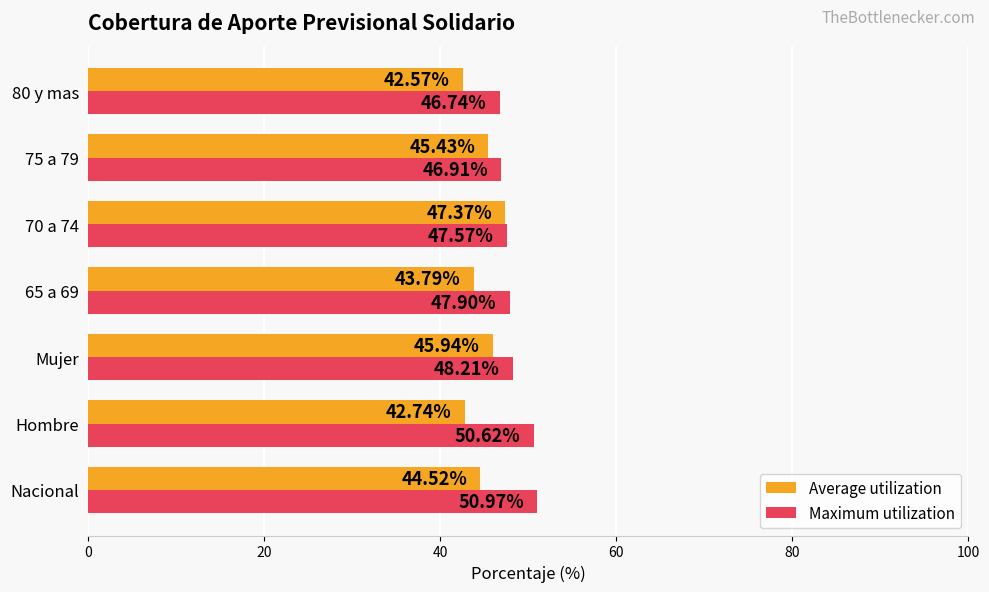

What is the sum of the Average utilization values at 80 y mas and 70 a 74?

89.9